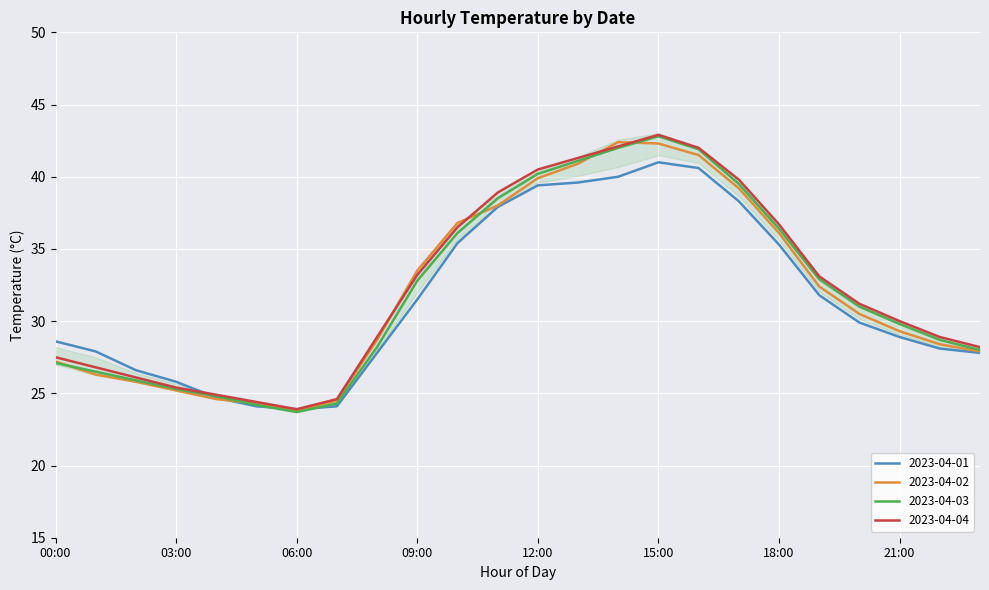

Which series has the largest total across all categories?

2023-04-04